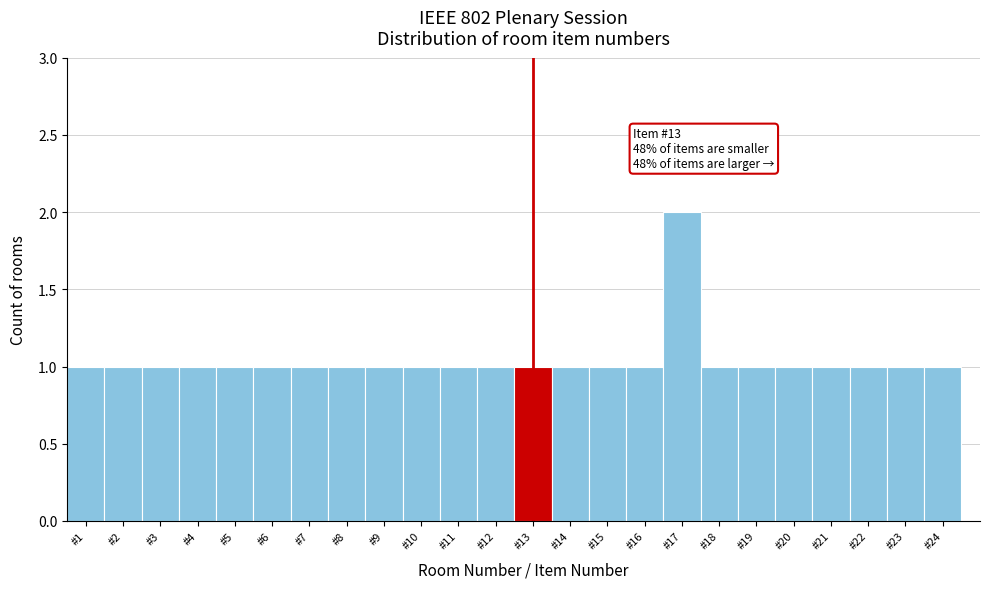

Over which range of the x-axis is the bar tallest?

16.5 to 17.5